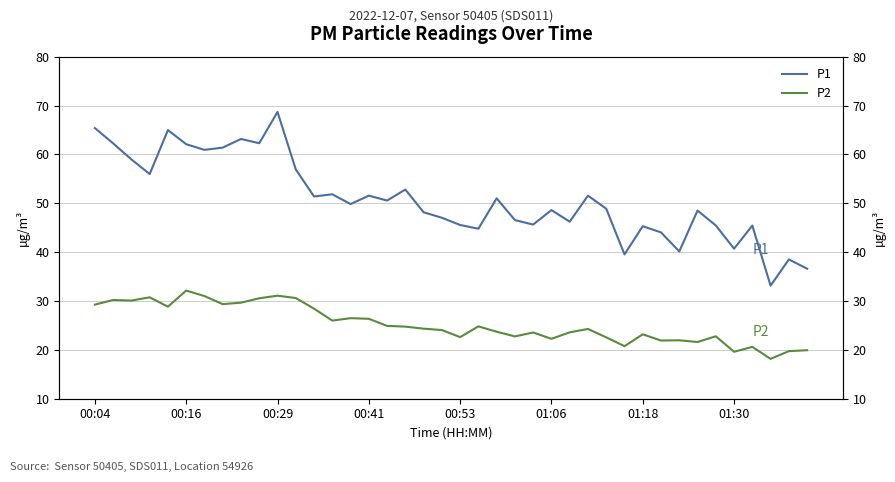

True or false: P2 and P1 cross at least once.

False